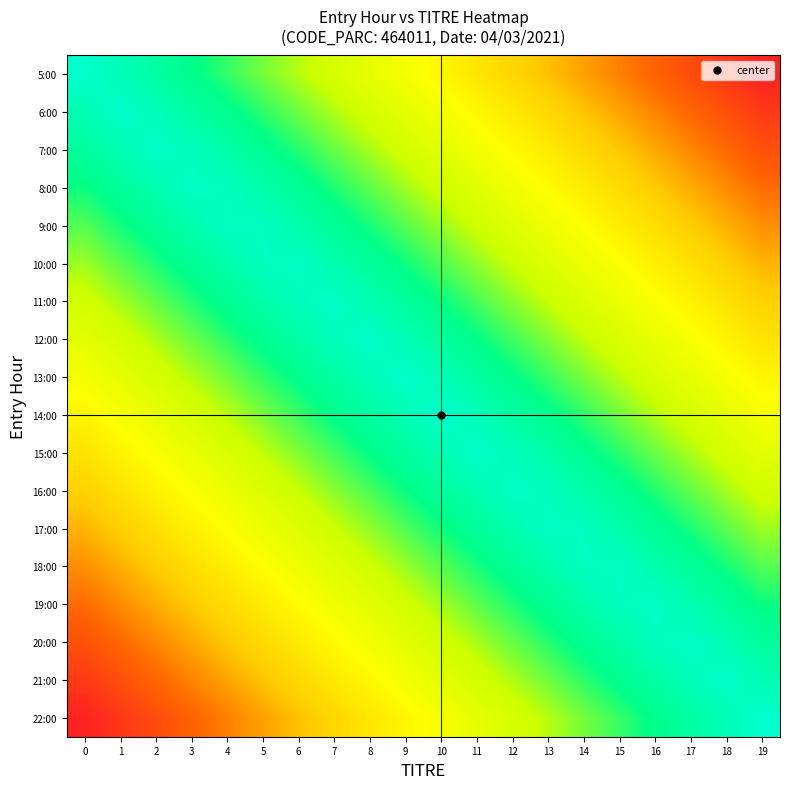

Which label corresponds to the smallest value in the chart?

19